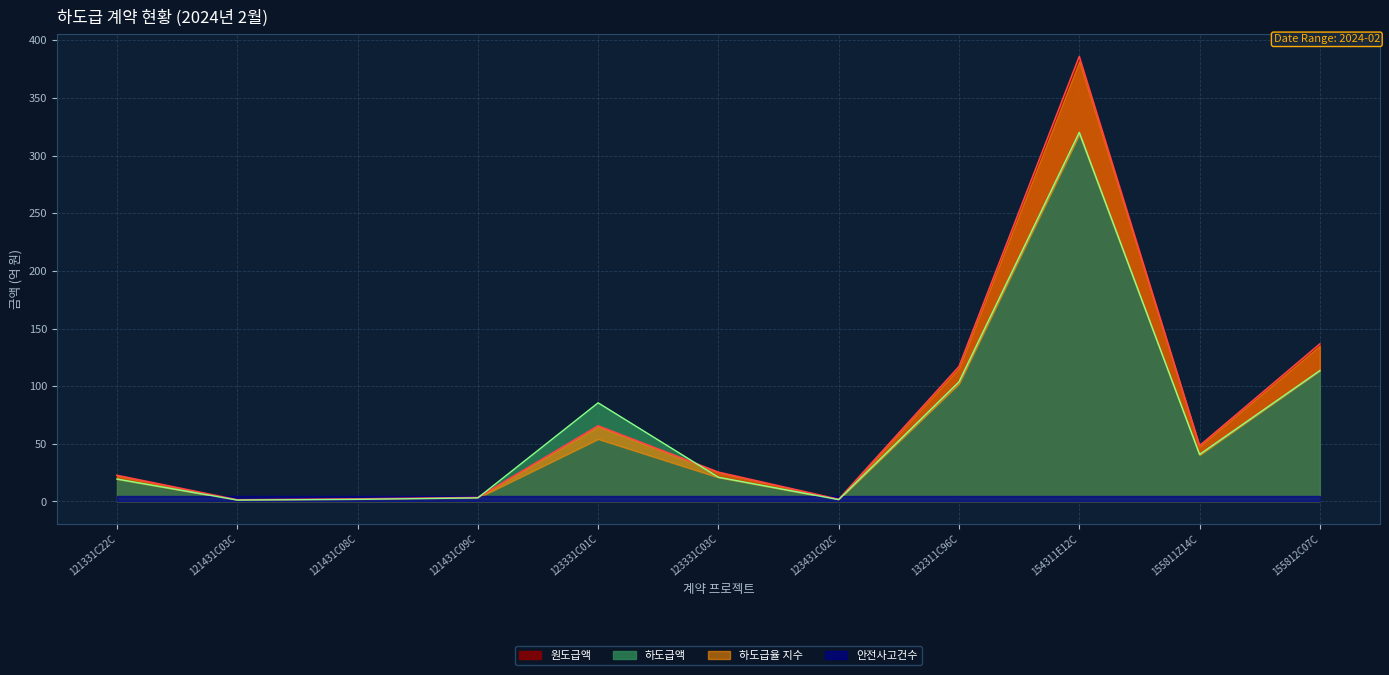

How many interior local peaks does the 원도급액 series have?

2